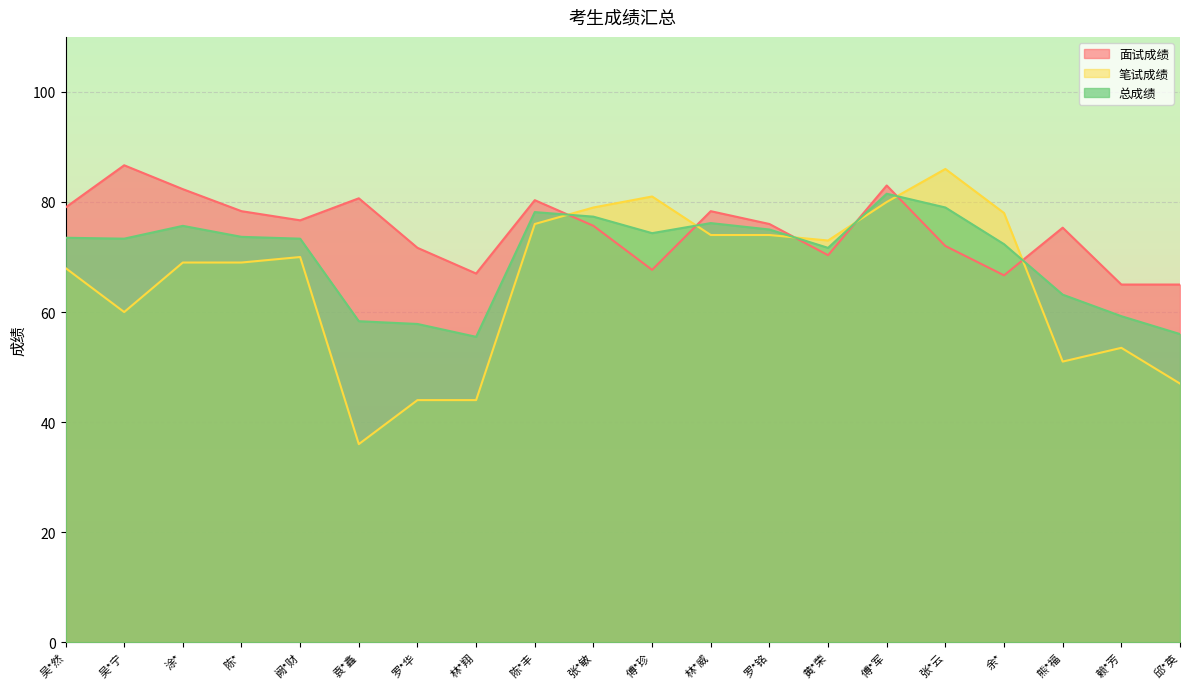

True or false: 笔试成绩 and 总成绩 cross at least once.

True